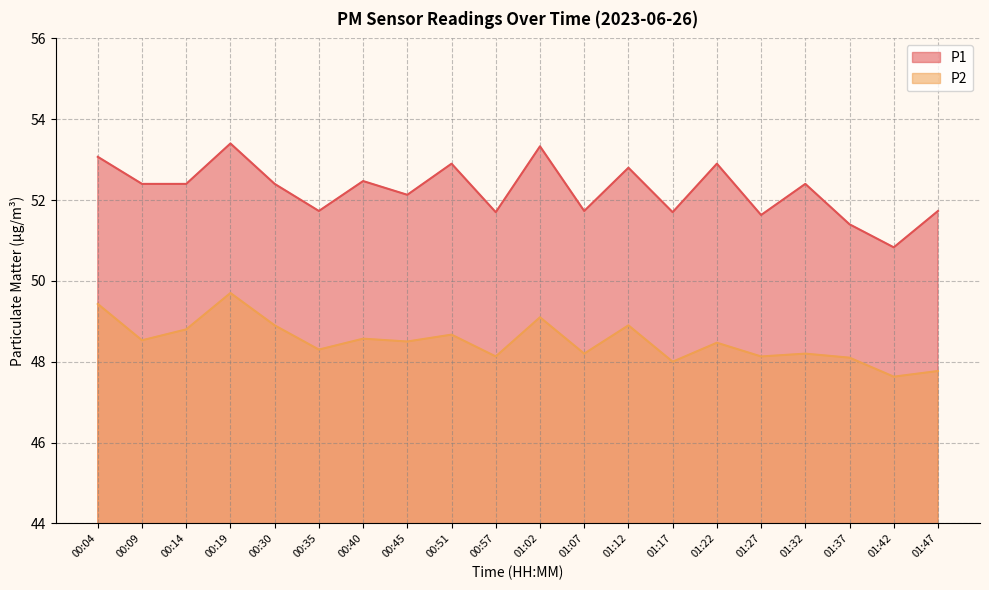

What position from the right is 00:09?

19